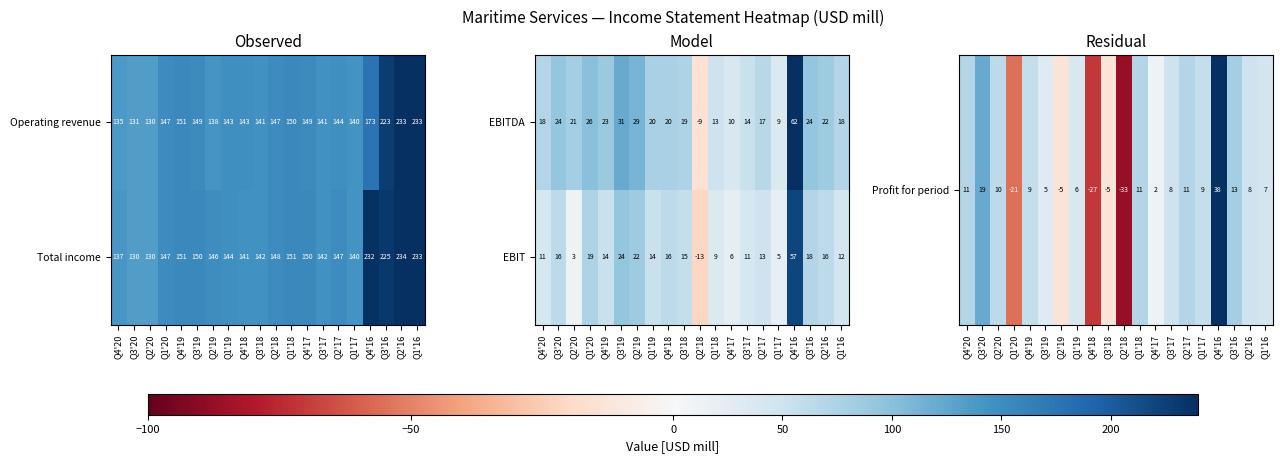

What is the sum of all EBIT values?

288